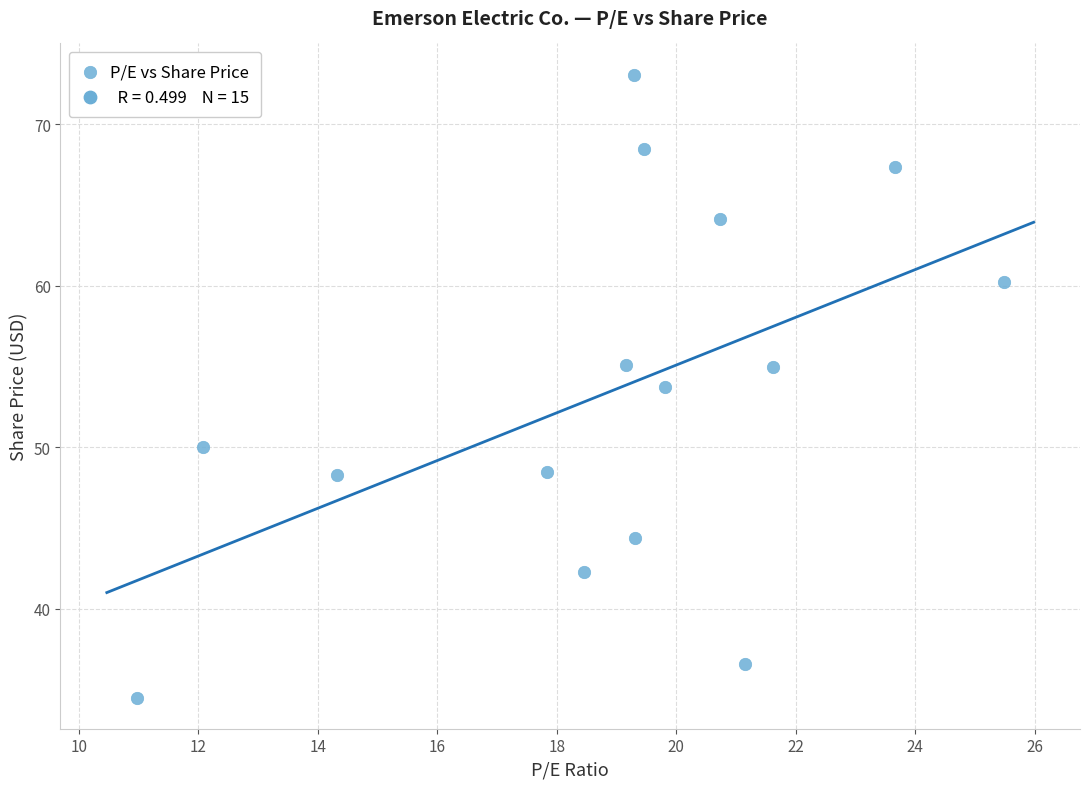

What Y value in the scatter plot is closest to 53?

53.8